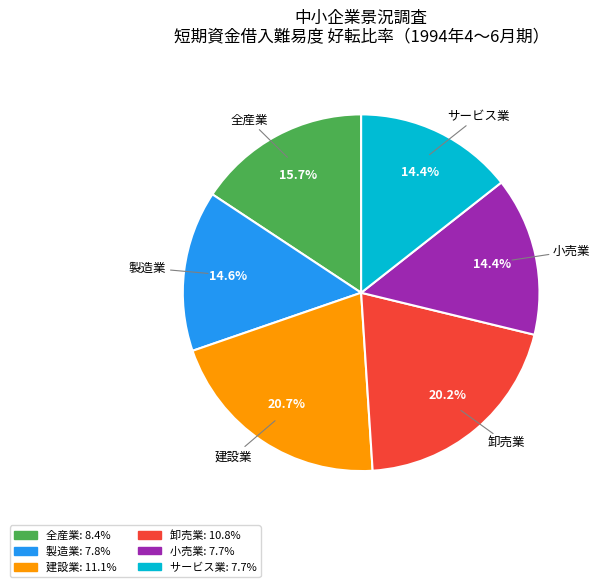

To the nearest percent, what is the difference between the largest and smallest slice percentages?

6%